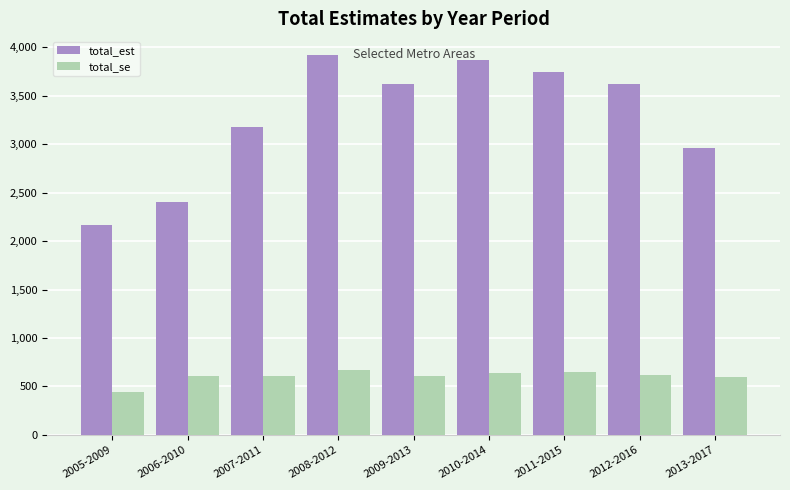

What is the average value of the total_se series?

603.8